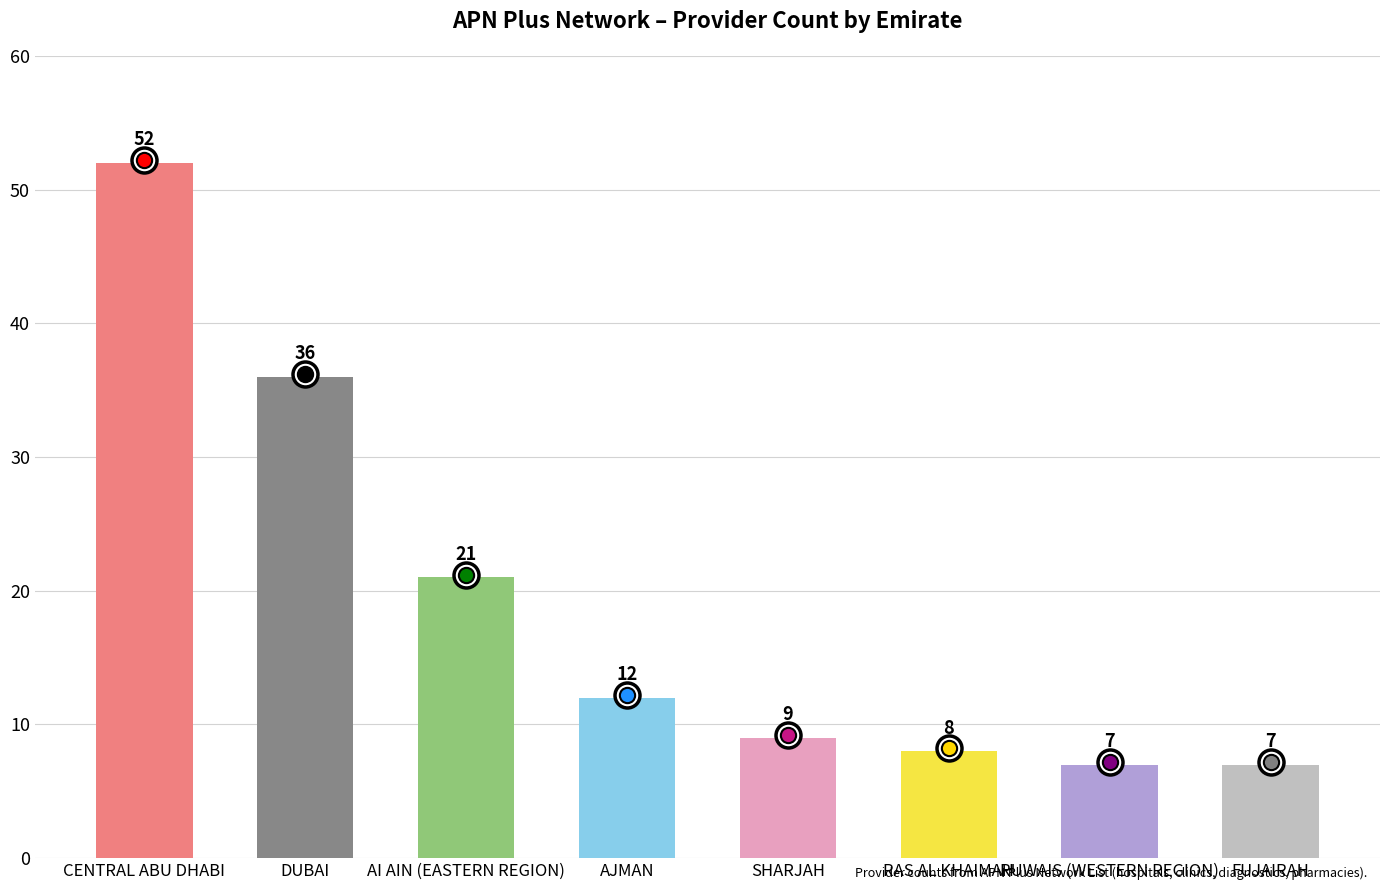

The value at AI AIN (EASTERN REGION) is 12. True or false?

False